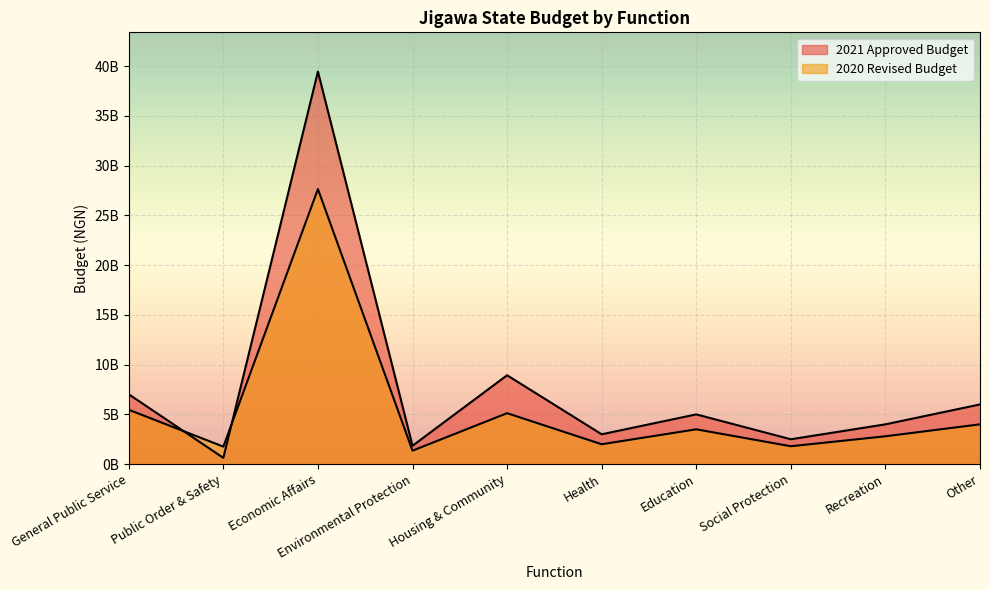

Between which two adjacent categories do 2020 Revised Budget and 2021 Approved Budget first intersect?

General Public Service and Public Order & Safety